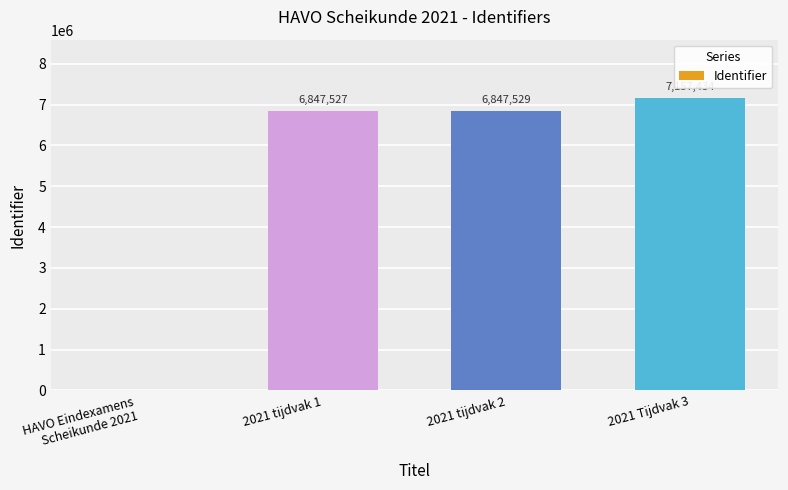

What is the change in value from 2021 tijdvak 2 to 2021 Tijdvak 3?

+309905